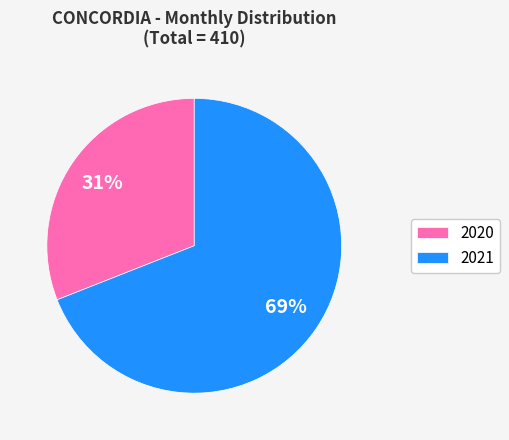

To the nearest percent, what is the difference between the largest and smallest slice percentages?

38%